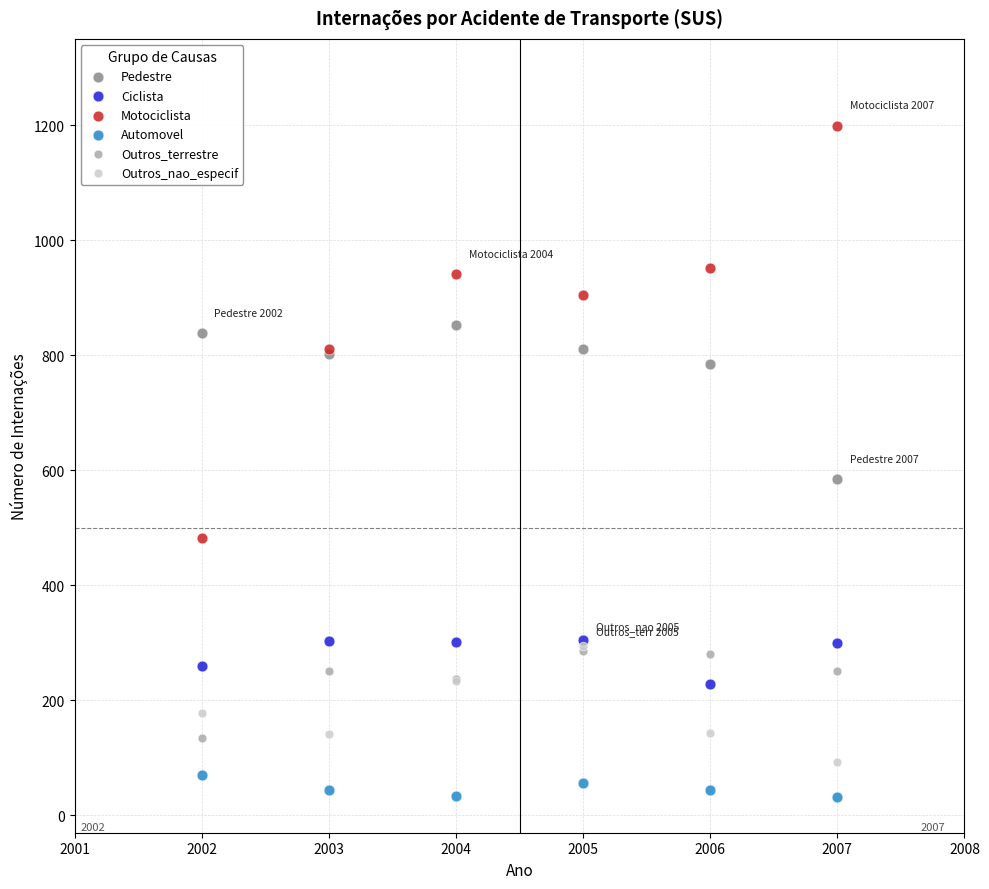

In the Pedestre series, what Y value is closest to 719?

785